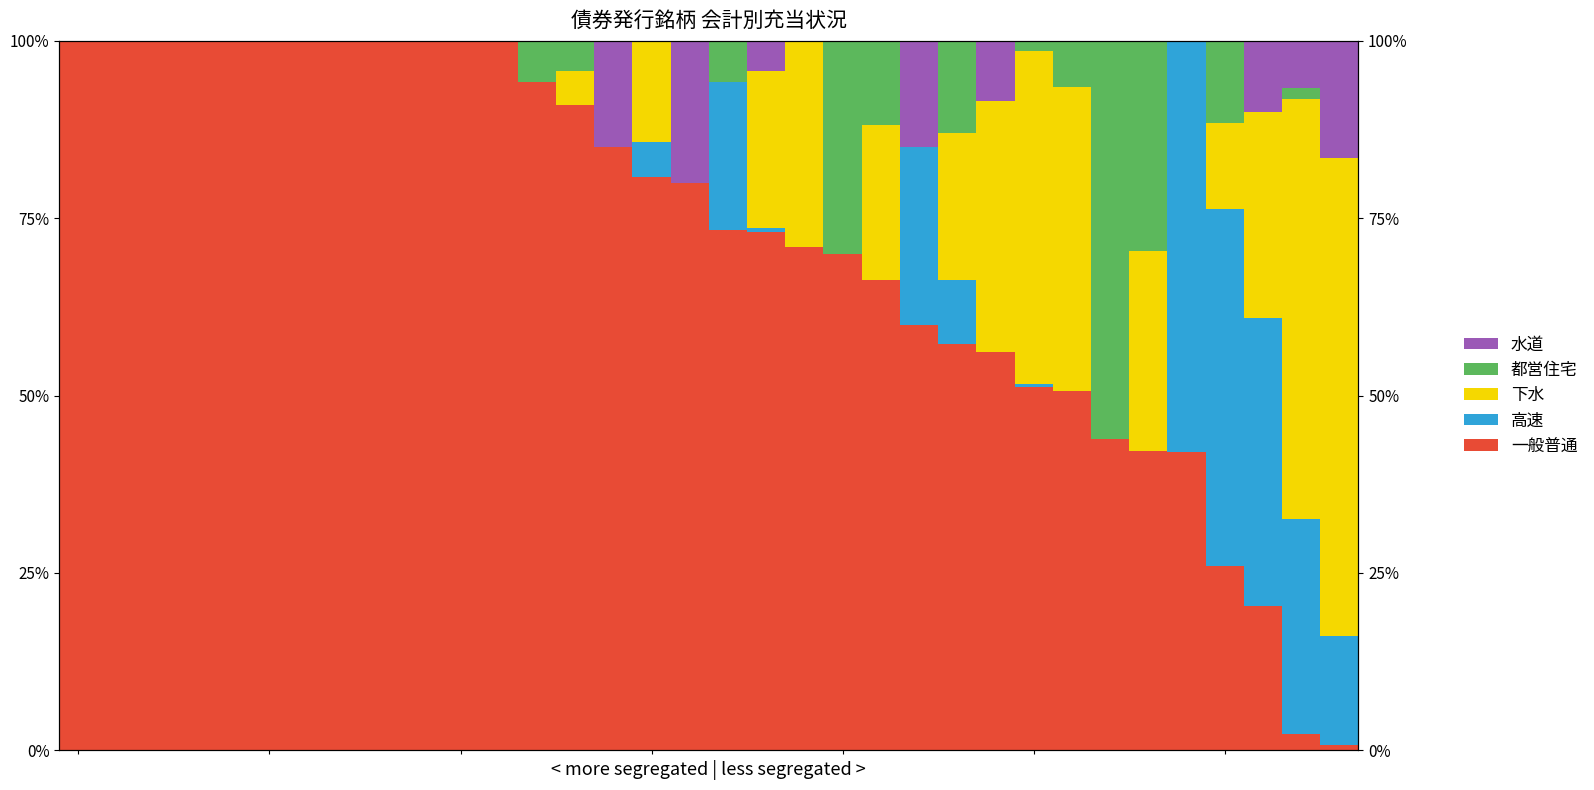

What is the difference between the highest and lowest values at 35?

100.0